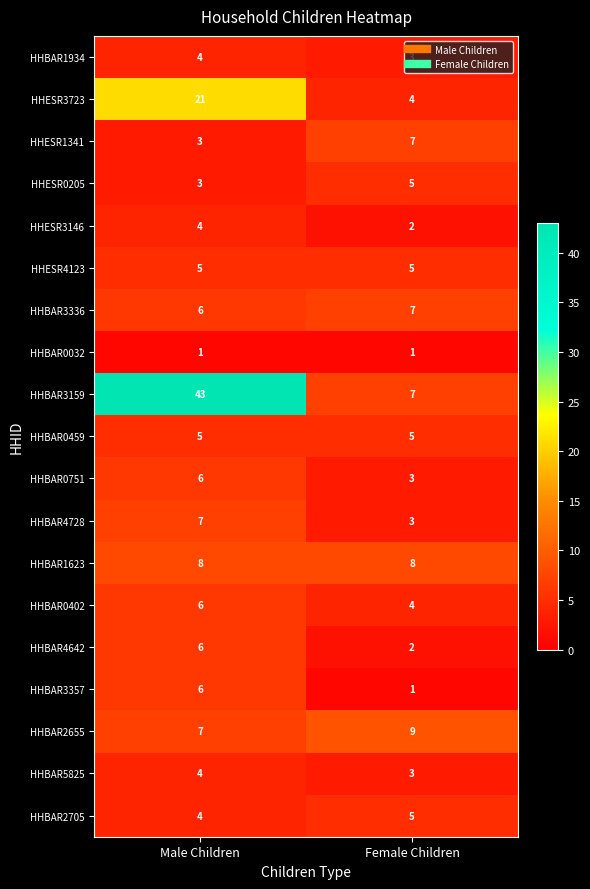

Which series changed the most between Male Children and Female Children?

HHBAR3159